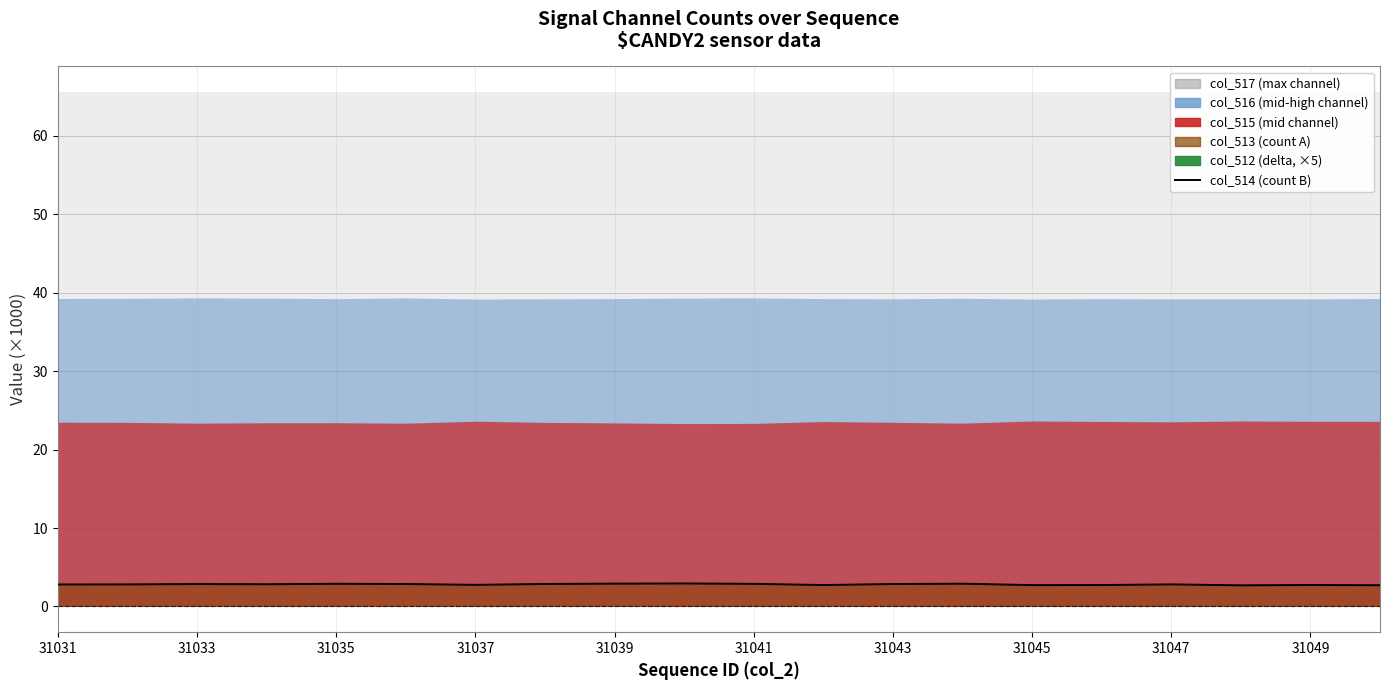

True or false: the data shows 4.4 at 31039.

False